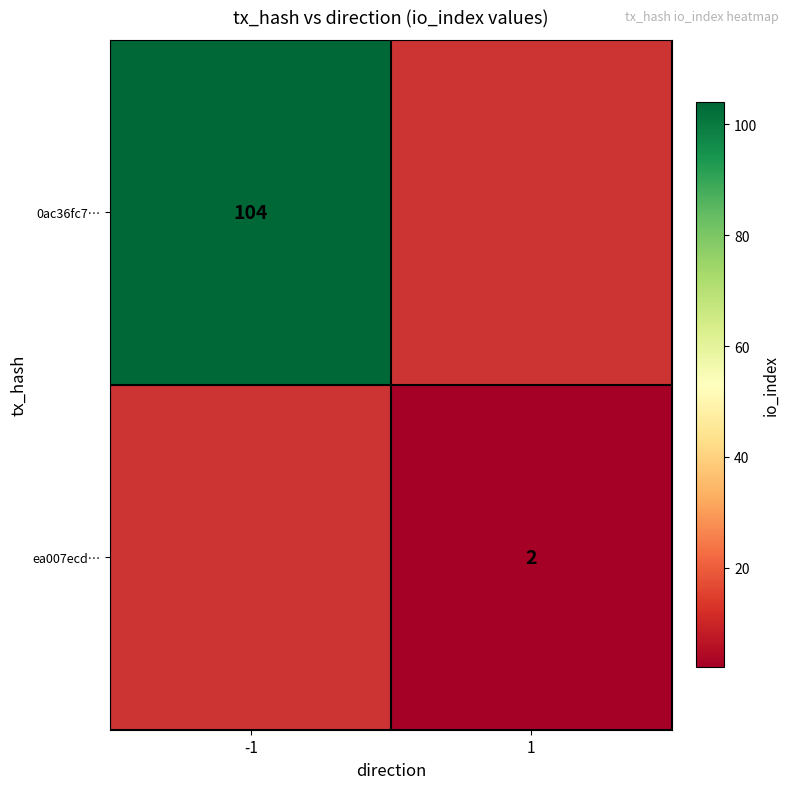

The value of ea007ecd… at 1 is 2. True or false?

True